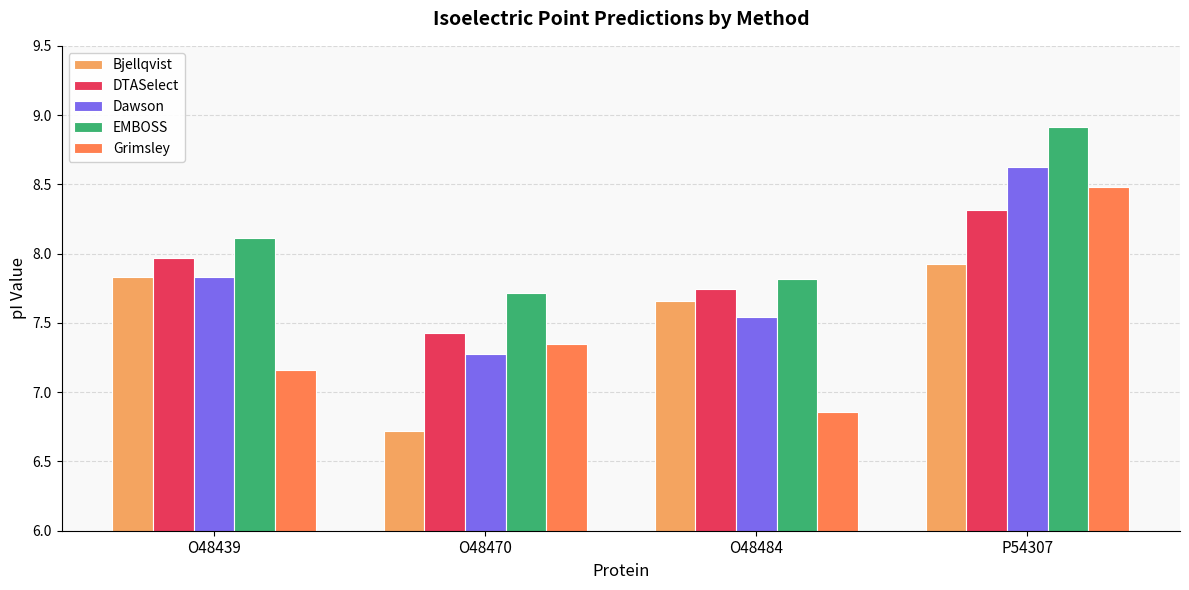

Read the EMBOSS value at O48484.

7.8